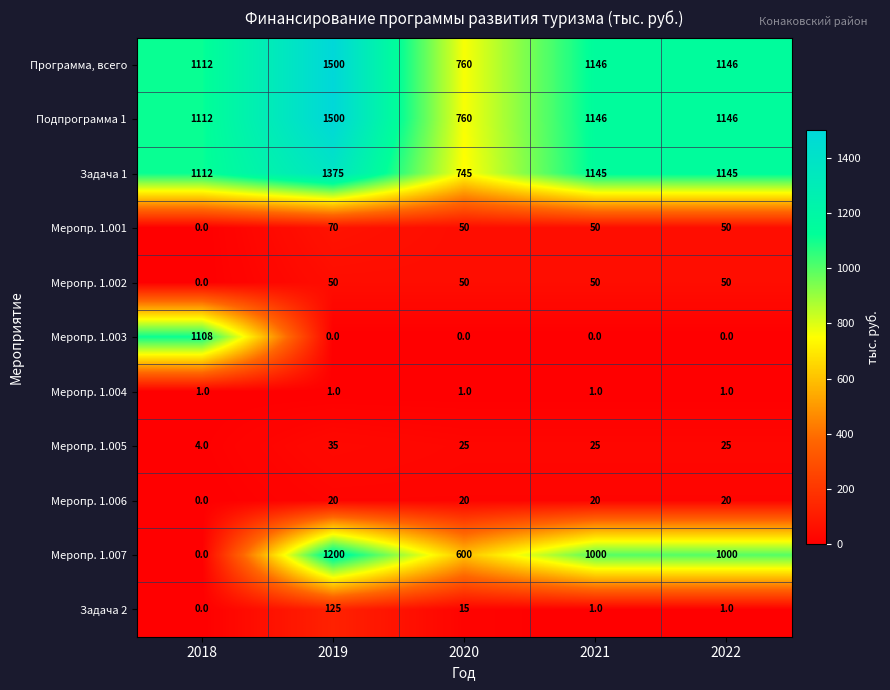

The value of Задача 1 at 2019 is 2290. True or false?

False